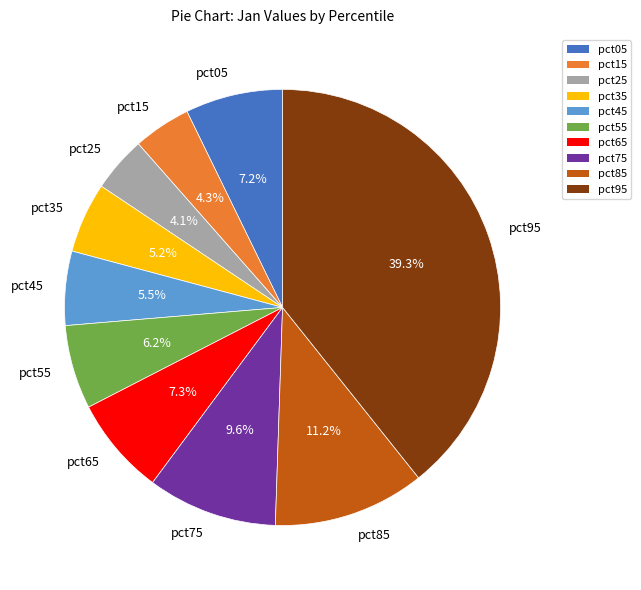

What percentage do pct95 and pct75 together represent?

48.9%